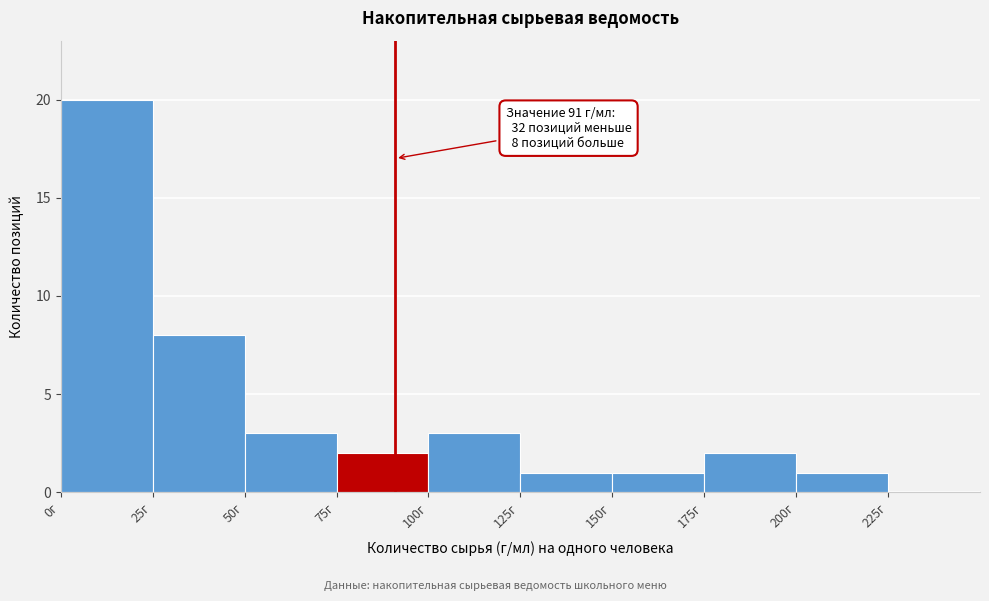

Which range on the x-axis has the tallest bar?

0 to 25